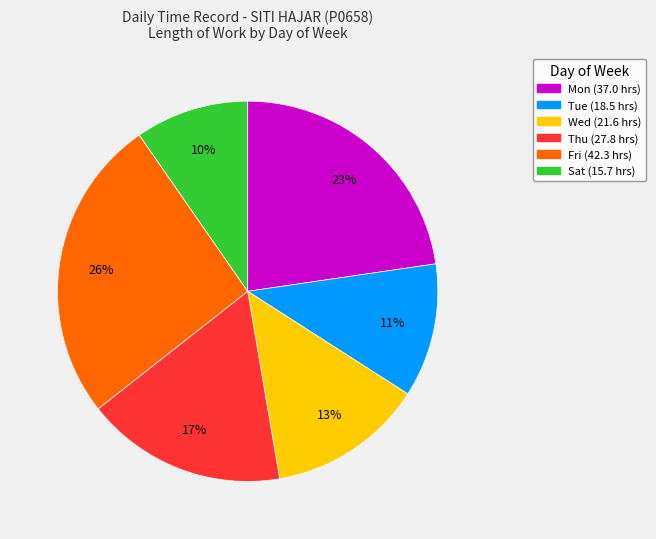

Is there any slice that represents more than half of the pie?

No